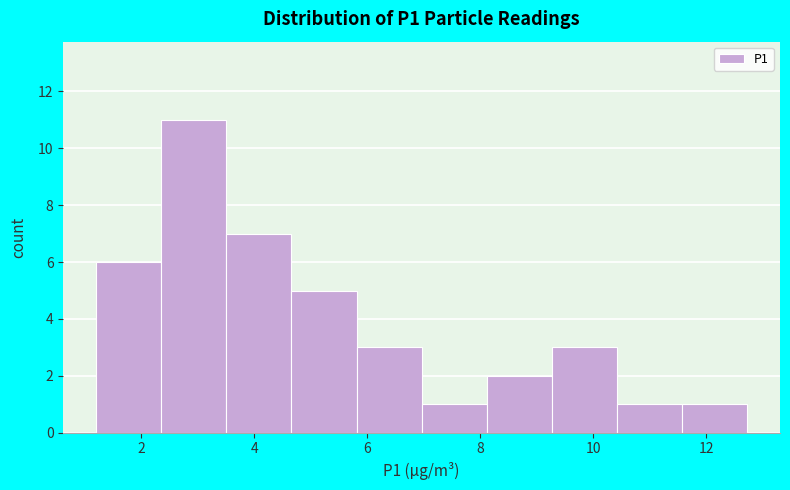

Reading left to right, transcribe this chart: for each bar, give the range it covers on the x-axis and its height. Neither the bar edges nor the heights are printed on the chart, so give them approximately, as read against the axes.

1.2 to 2.4: 6
2.4 to 3.6: 11
3.6 to 4.6: 7
4.6 to 5.8: 5
5.8 to 7.0: 3
7.0 to 8.2: 1
8.2 to 9.2: 2
9.2 to 10.4: 3
10.4 to 11.6: 1
11.6 to 12.8: 1